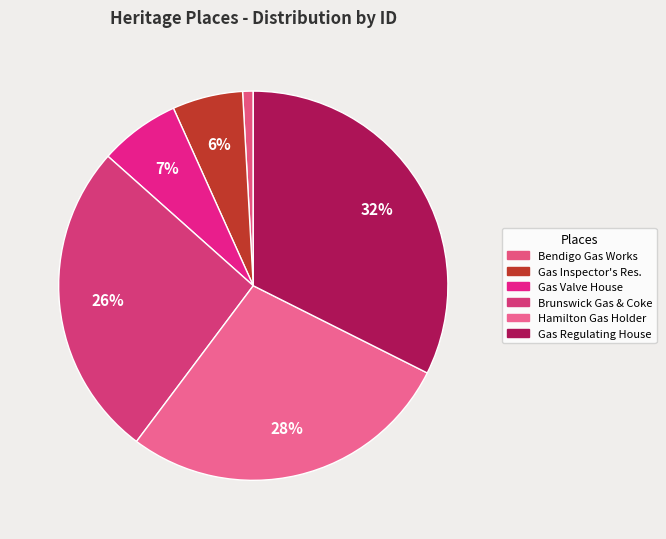

Rank the categories by value from highest to lowest.

Gas Regulating House, Hamilton Gas Holder, Brunswick Gas & Coke, Gas Valve House, Gas Inspector's Res., Bendigo Gas Works